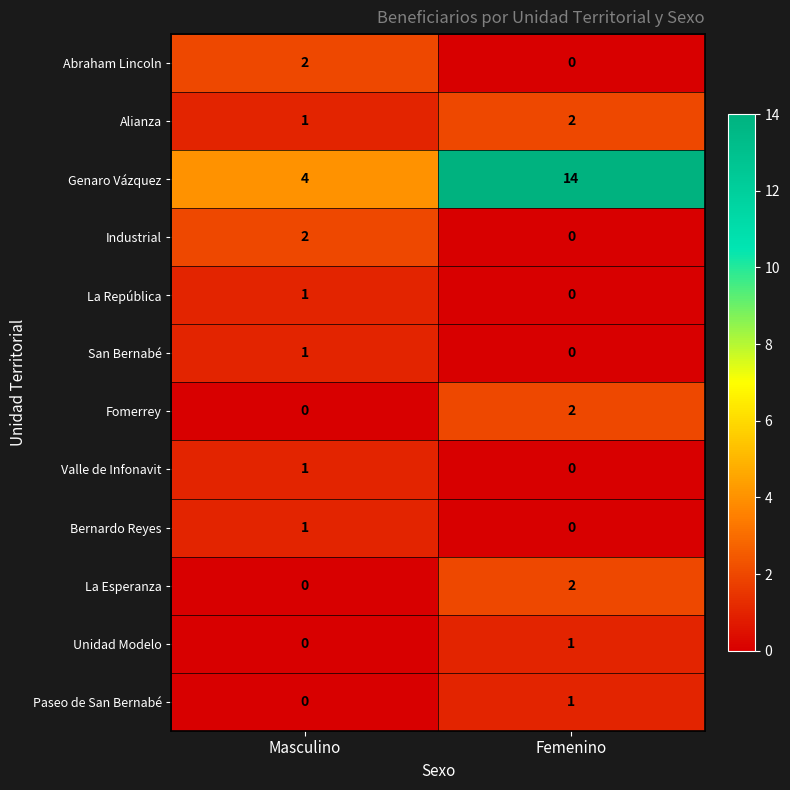

Count the number of categories in the chart.

2